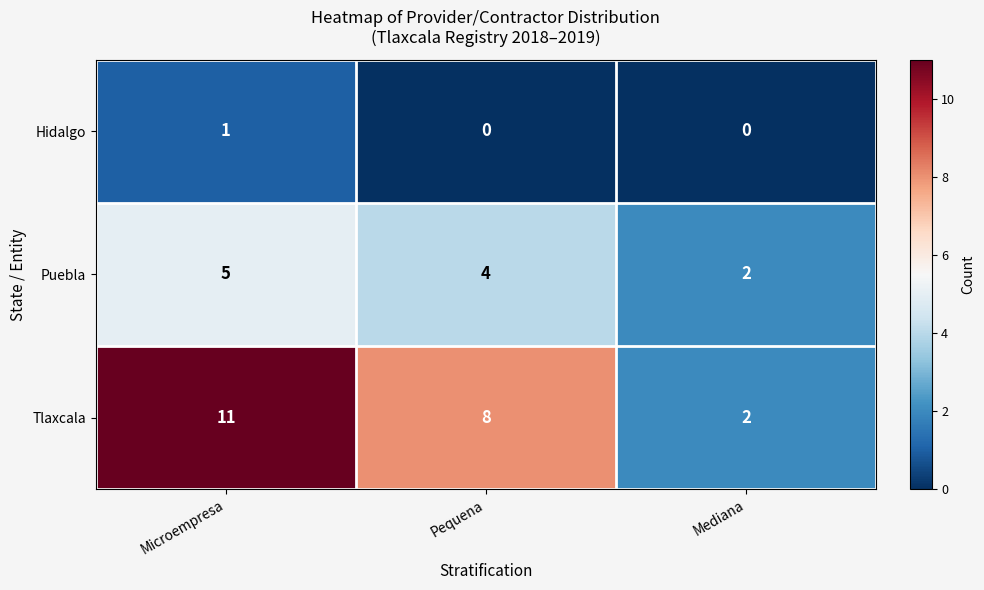

Which series changed the most between Microempresa and Mediana?

Tlaxcala